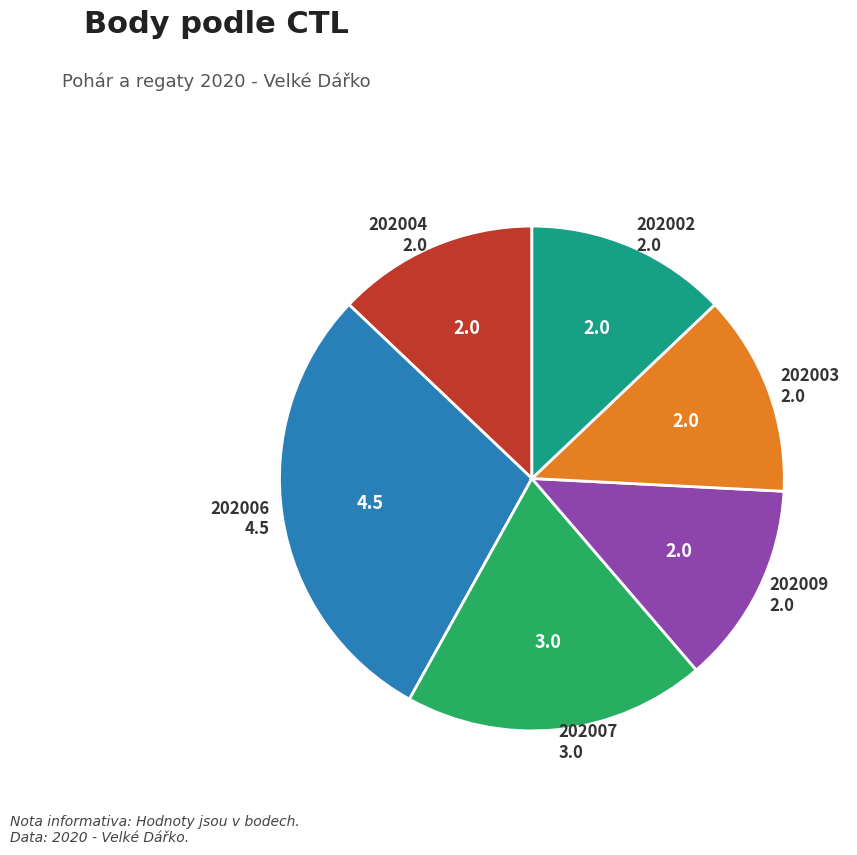

Combined, do 202007 and 202009 account for over 50%?

No